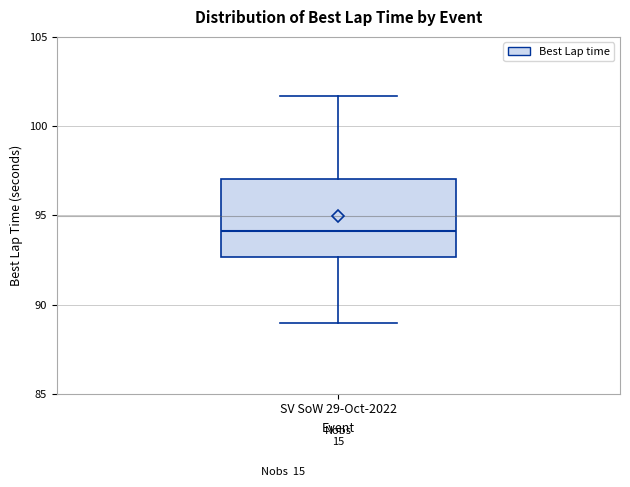

Read this box plot against the y-axis: the position of the median line, the range covered by the box, and the ends of both whiskers. The values are not printed on the chart, so give them approximately, as read against the axis.

median 94.0, box 92.5 to 97.0, whiskers 89.0 to 101.5